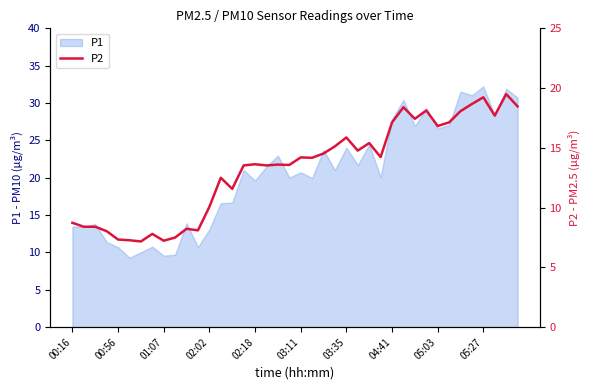

What is the maximum value for P1?

32.2